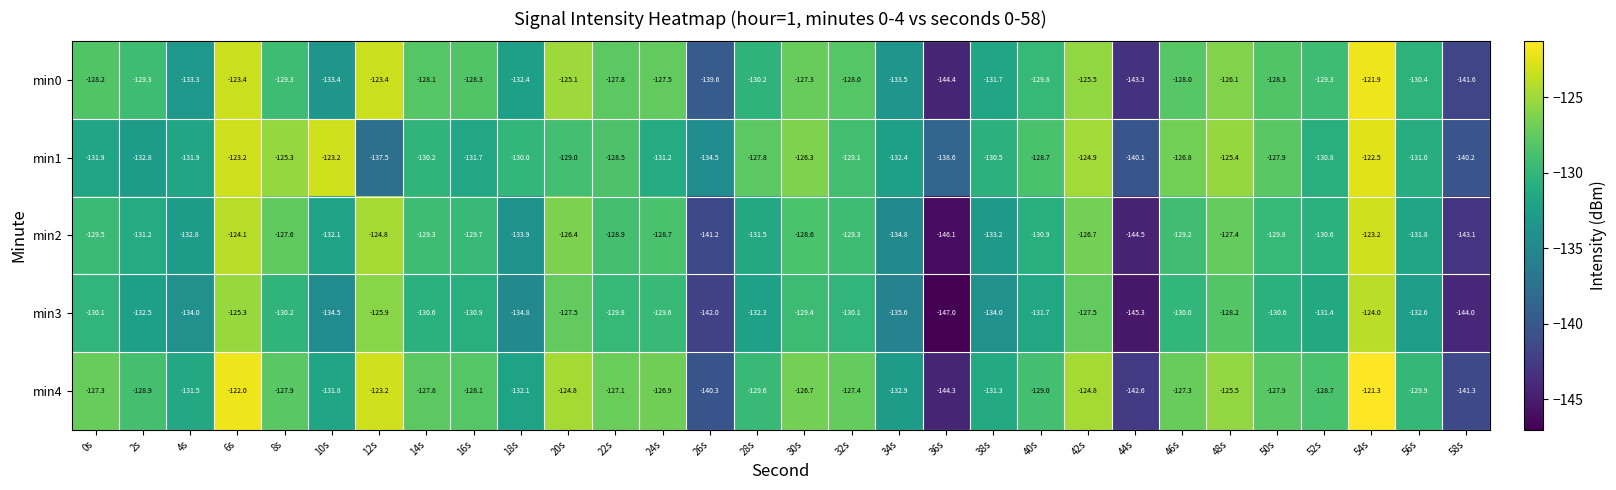

True or false: min3 has a value of -130.1 at 0s.

True